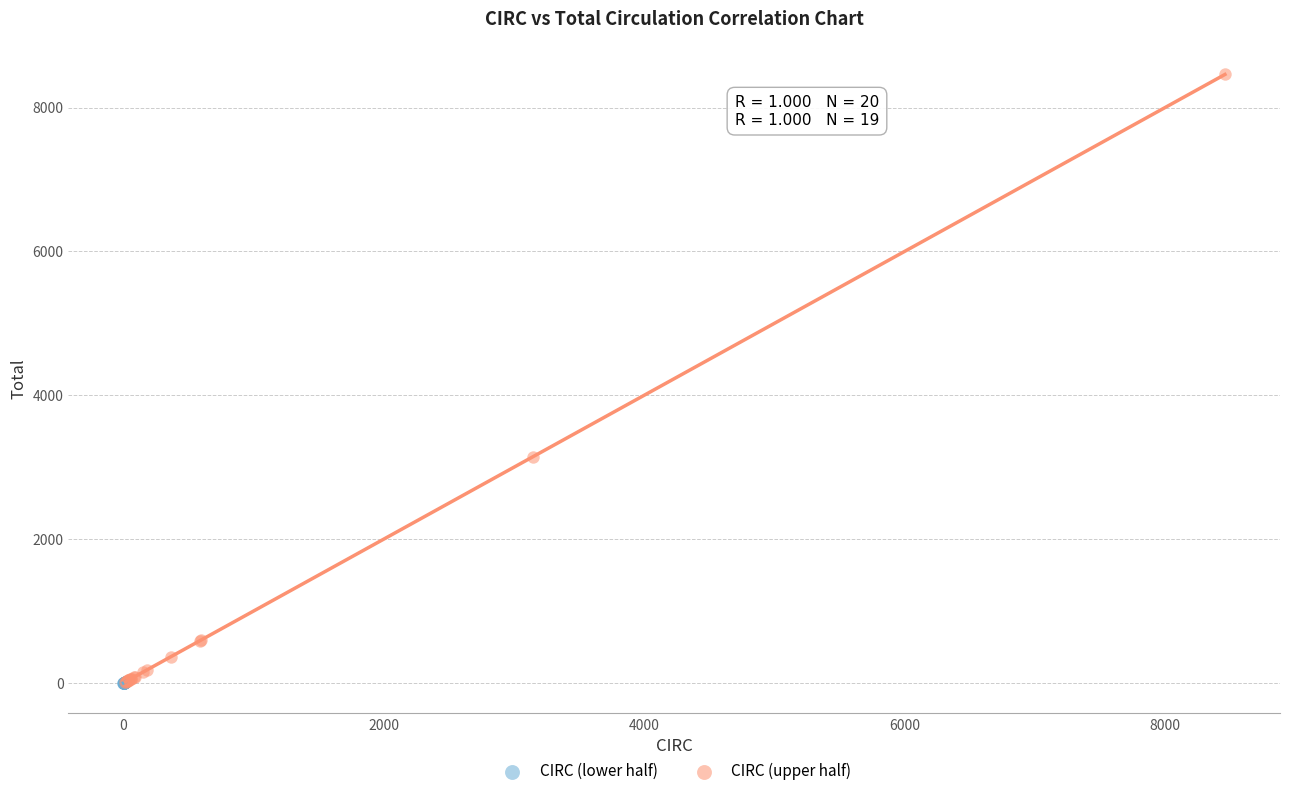

Which series has the largest Y range (max minus min)?

CIRC (upper half)